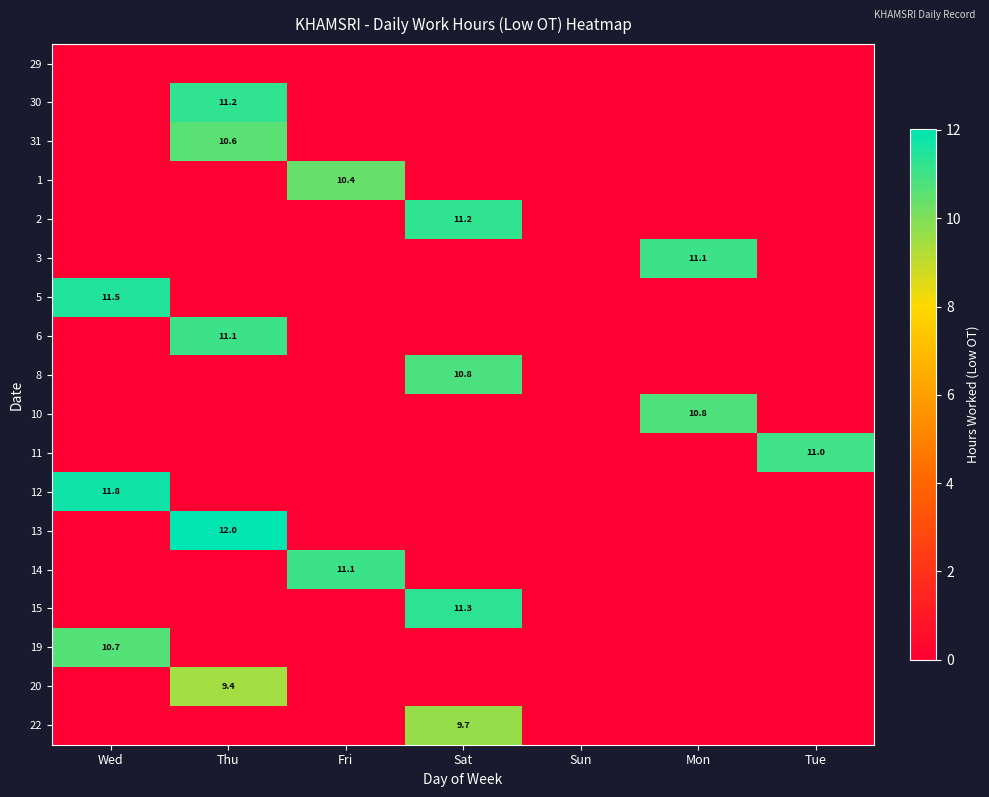

True or false: 31 has a value of 0.0 at Wed.

True